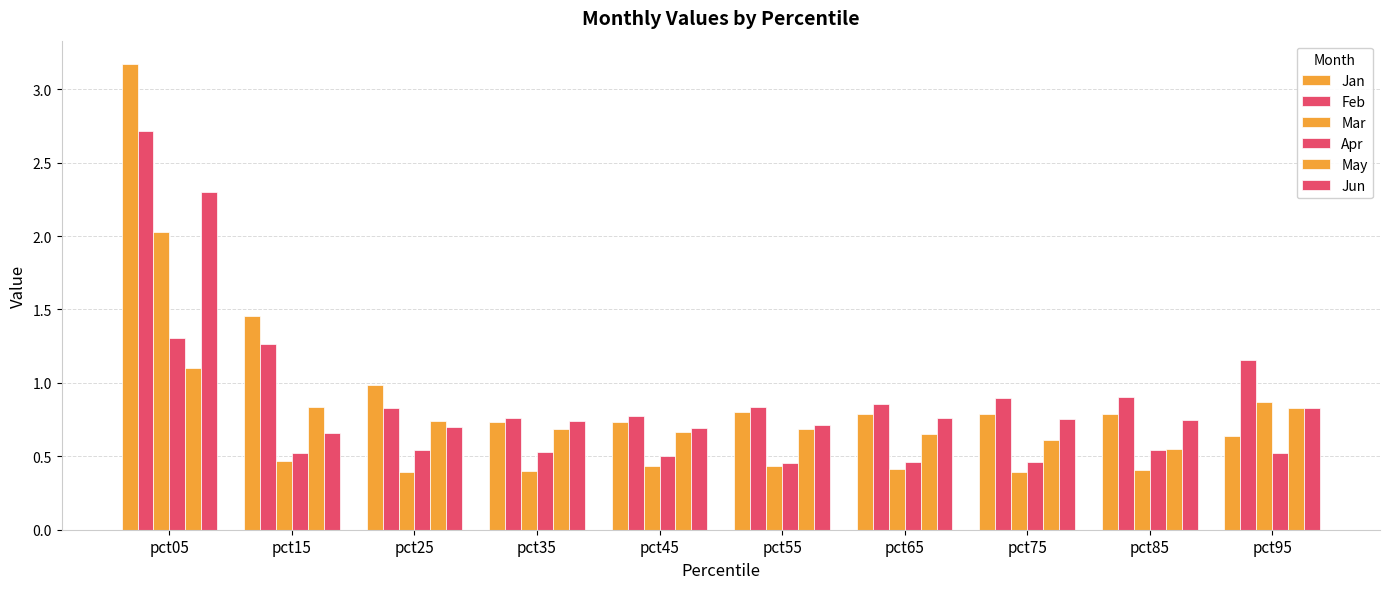

Is the value of Feb at pct15 greater than the value of Mar at pct25?

Yes